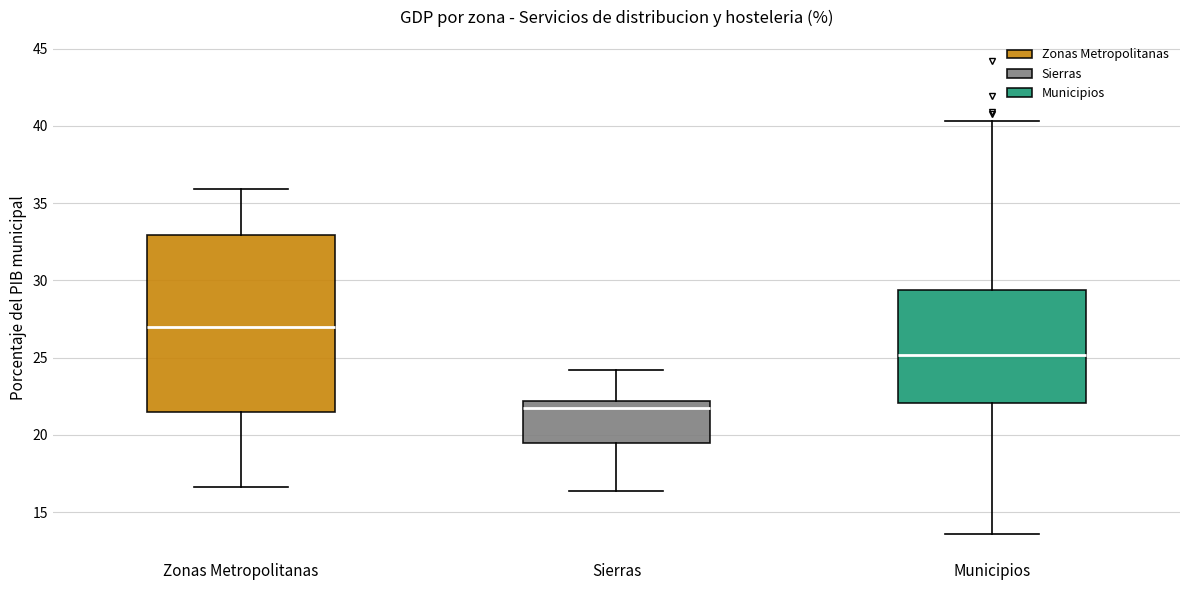

Reading left to right, read every box against the y-axis: the position of its median line, the range the box covers, and the ends of its whiskers. The values are not printed on the chart, so give them approximately, as read against the axis.

Zonas Metropolitanas: median 27.0, box 21.5 to 33.0, whiskers 16.5 to 36.0
Sierras: median 21.5, box 19.5 to 22.0, whiskers 16.5 to 24.0
Municipios: median 25.0, box 22.0 to 29.5, whiskers 13.5 to 40.5